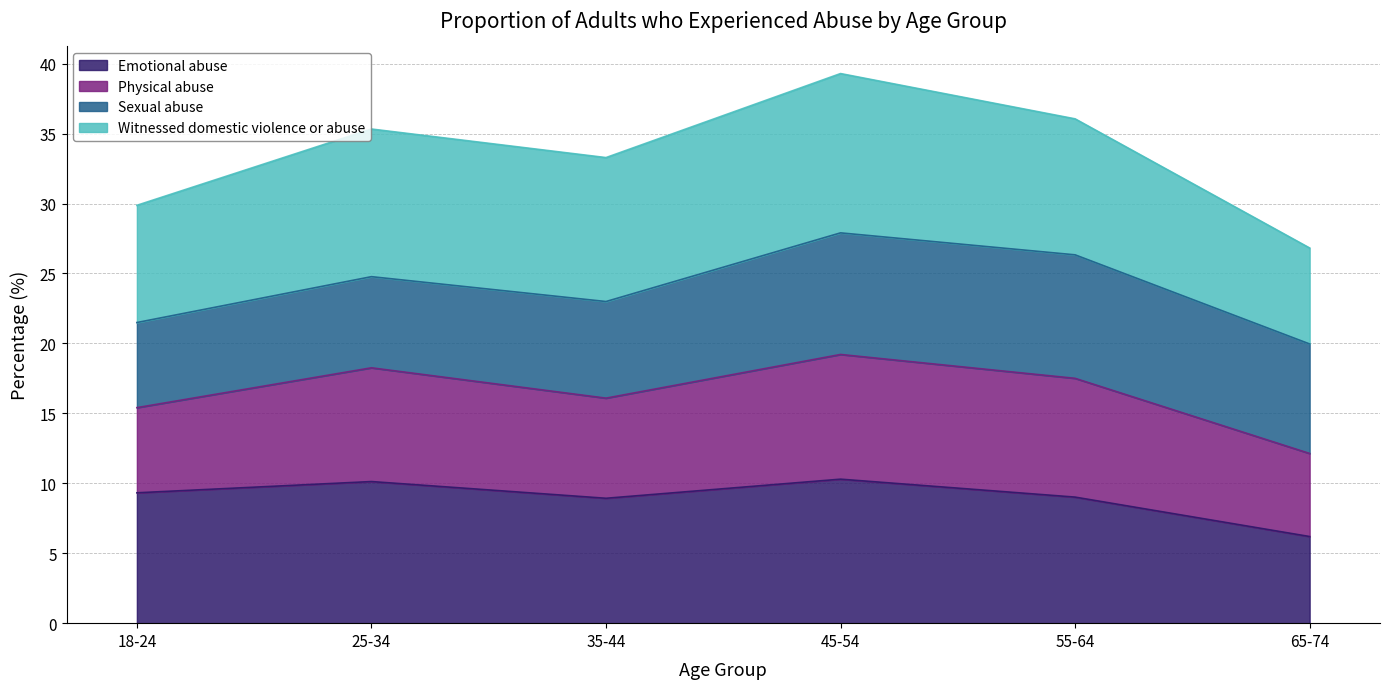

At which label does Emotional abuse reach its peak?

45-54